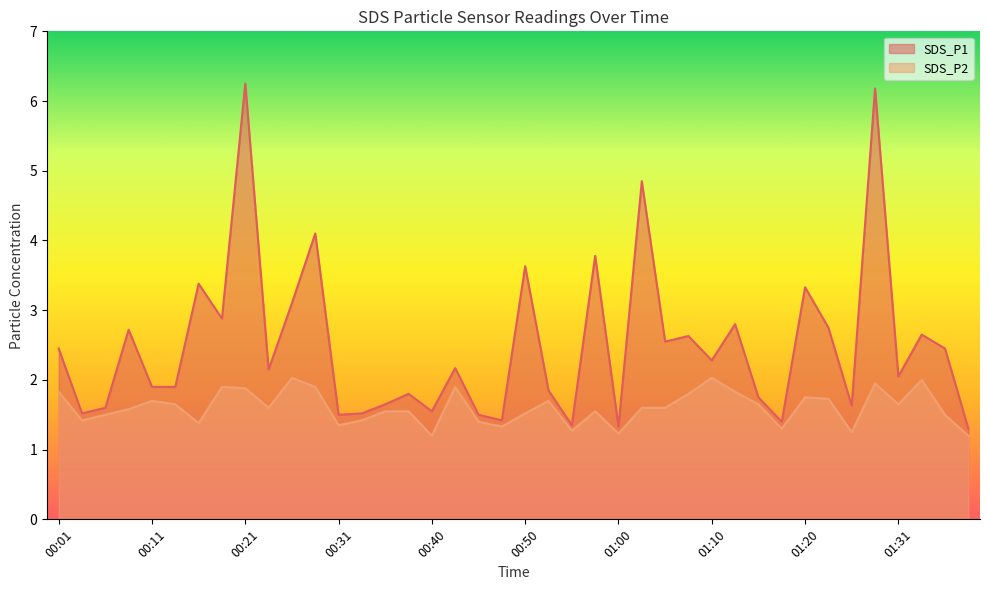

True or false: SDS_P1 and SDS_P2 cross at least once.

False